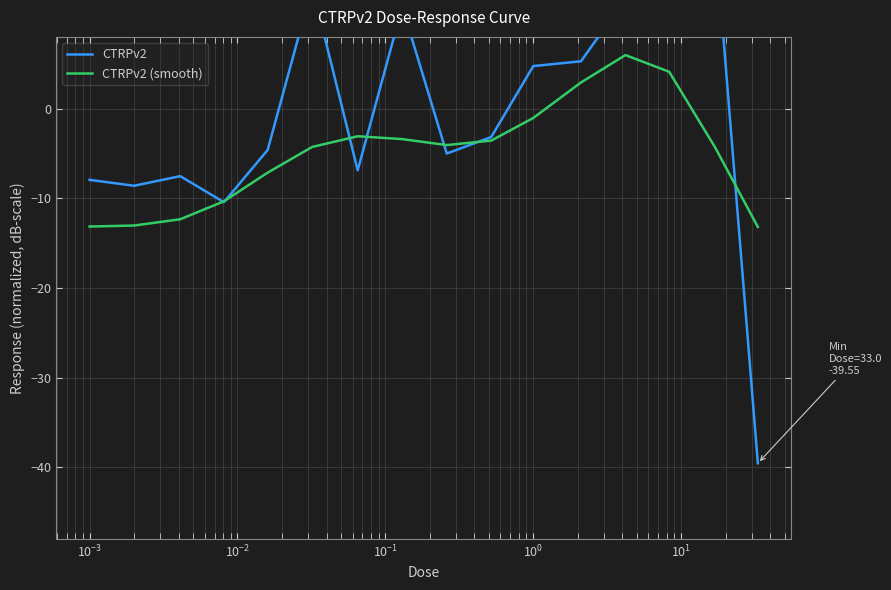

Does the chart display data point markers on the line(s)?

No